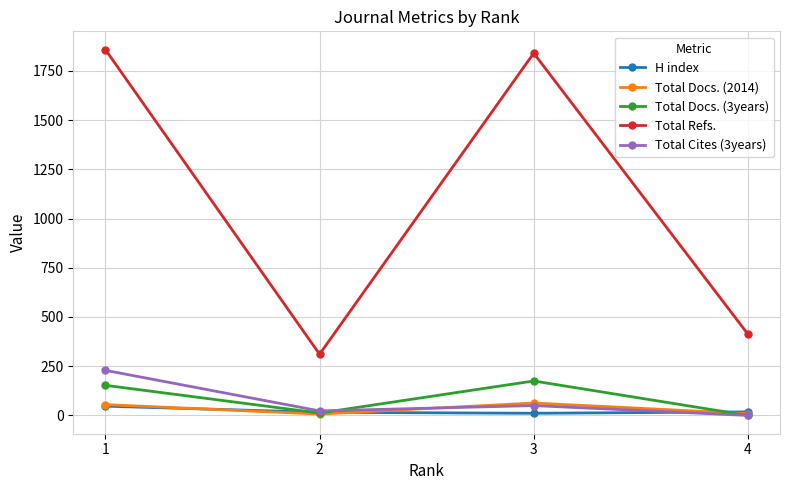

True or false: H index and Total Refs. intersect in this chart.

False